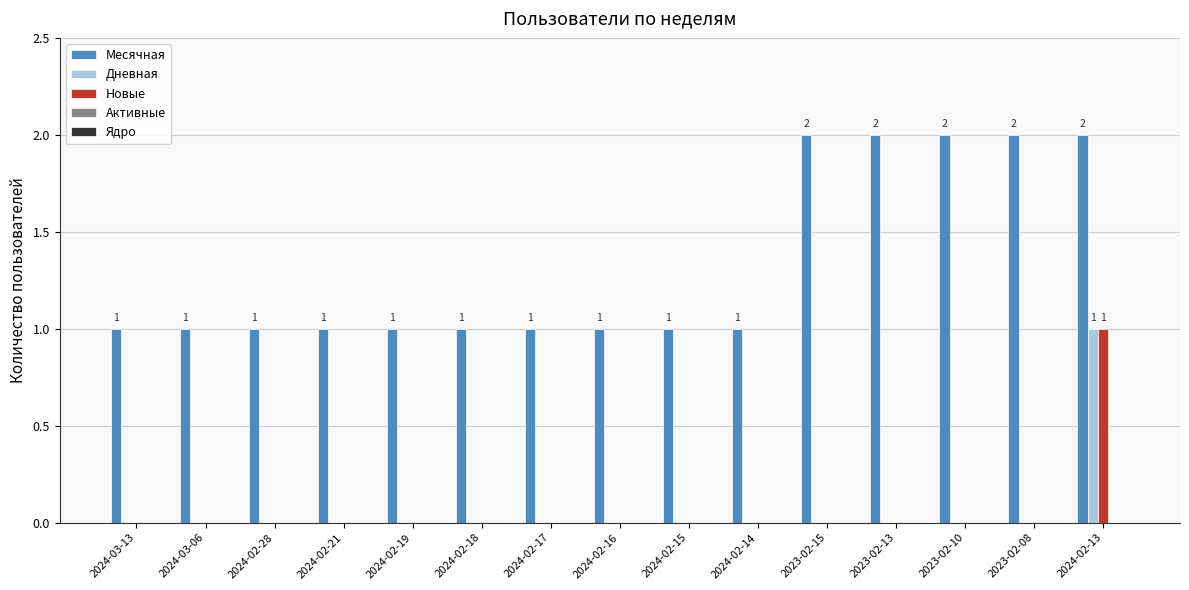

What is the spread (max minus min) of values at 2024-02-21?

1